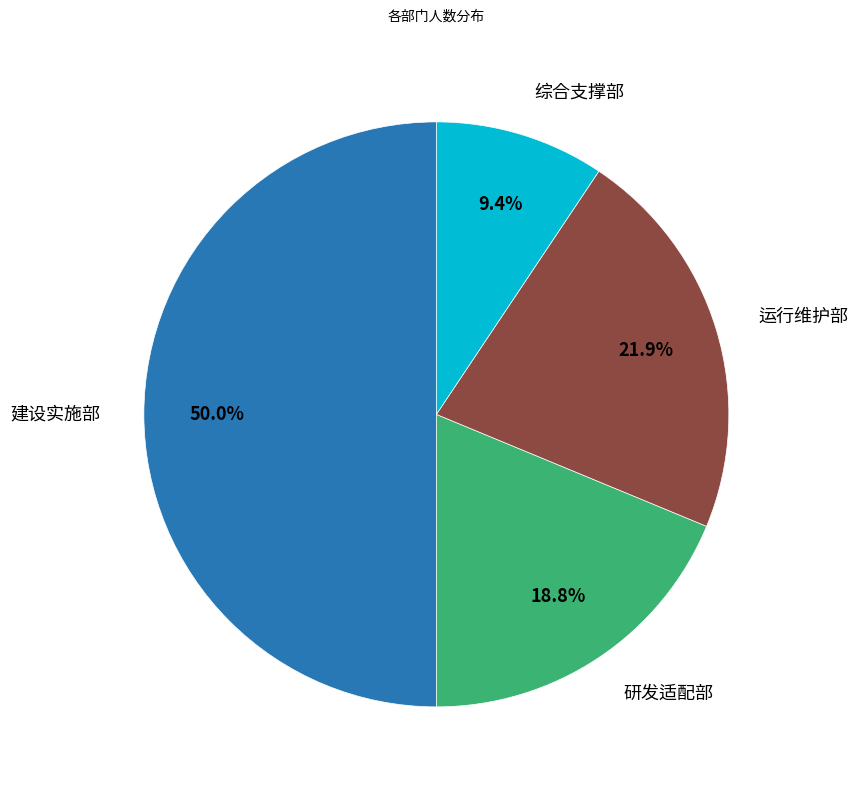

Rank the categories by value from highest to lowest.

建设实施部, 运行维护部, 研发适配部, 综合支撑部